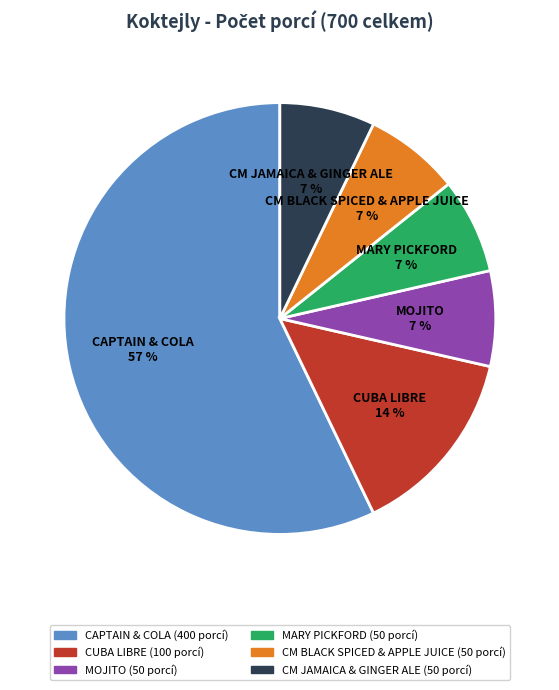

What percentage is the MARY PICKFORD 7 % slice, to the nearest percent?

7%